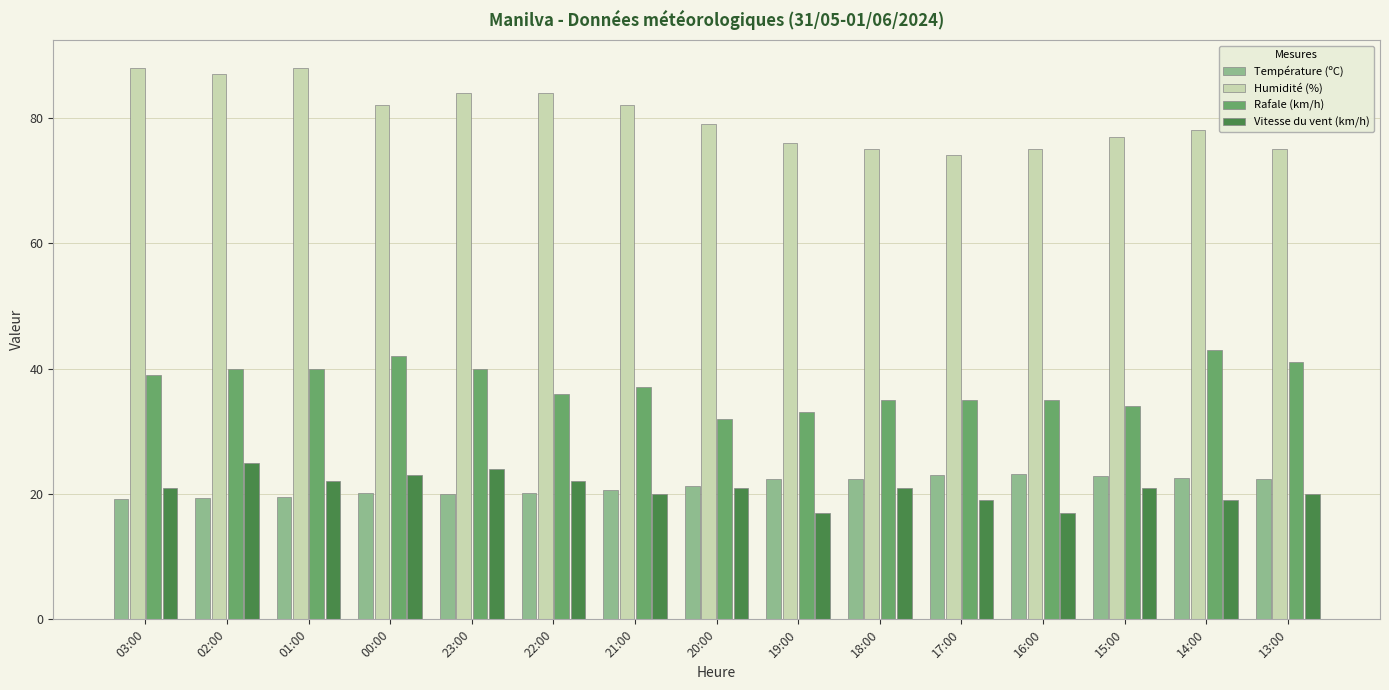

What is the difference between the Vitesse du vent (km/h) values at 17:00 and 01:00?

3.0